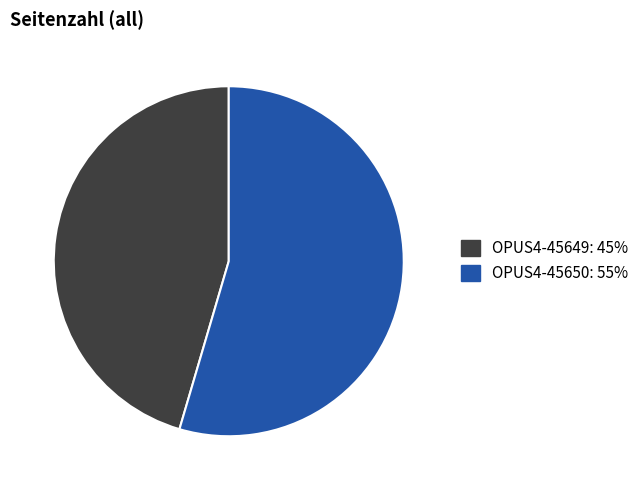

Approximately how many times larger is the value at OPUS4-45650 compared to OPUS4-45649?

1.2